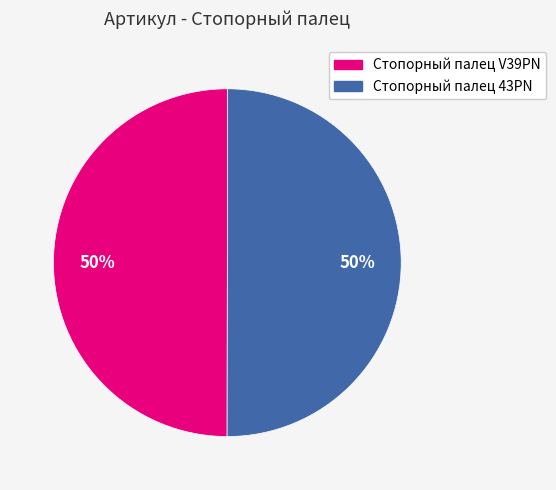

How many segments does this pie chart have?

2